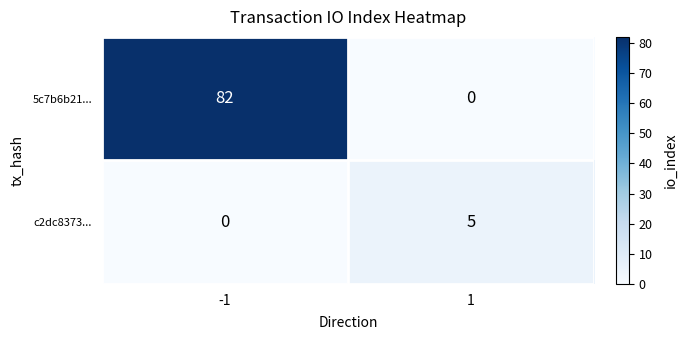

Rank the series at -1 from highest to lowest value.

5c7b6b21..., c2dc8373...